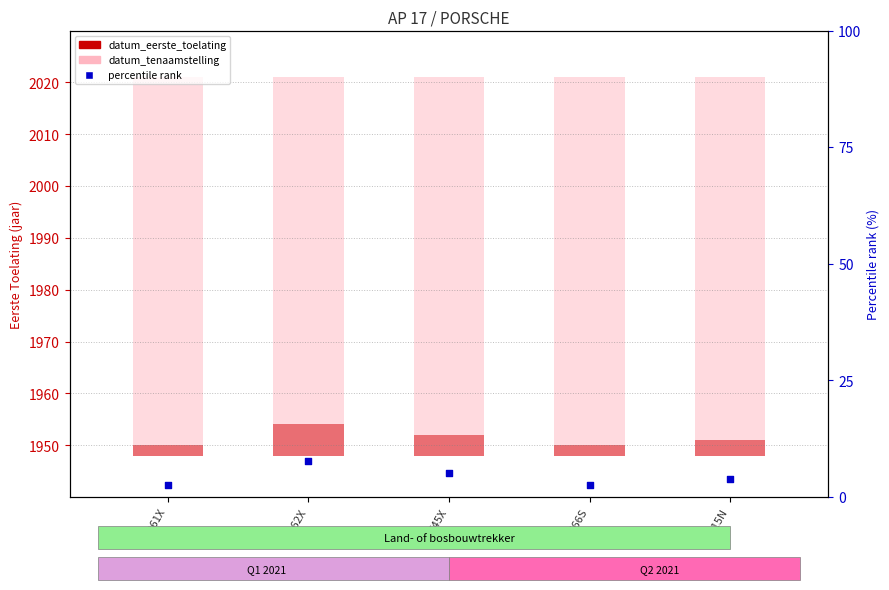

Which series has the largest Y range (max minus min)?

percentile rank